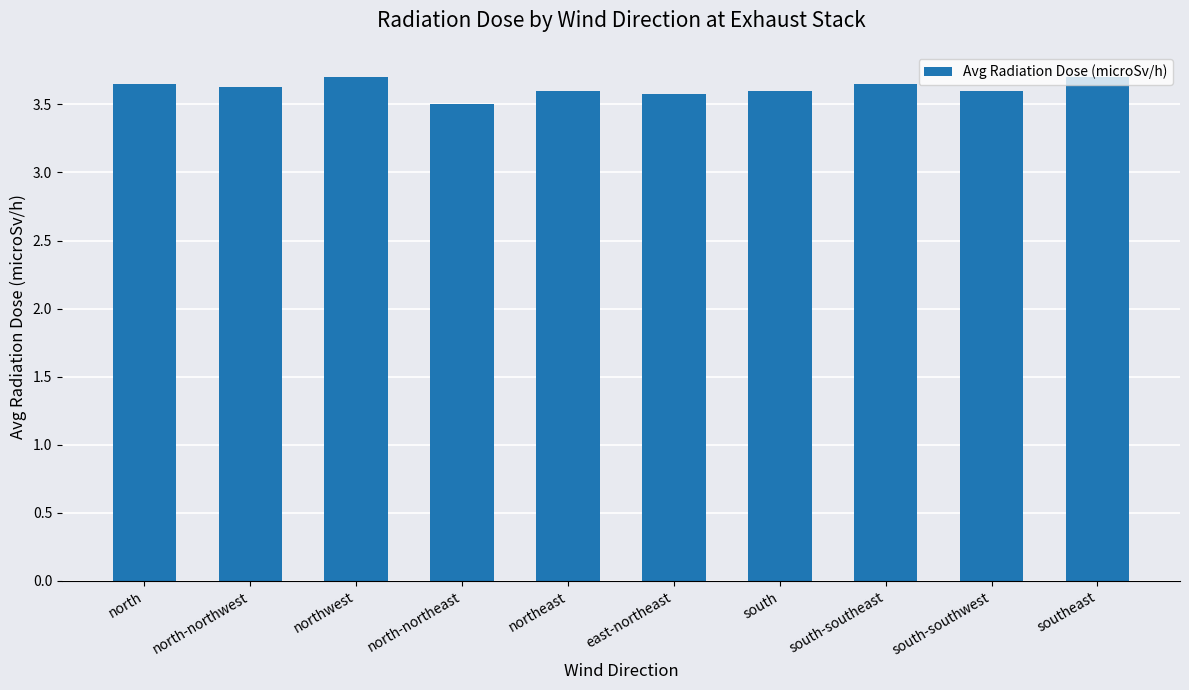

What is the greatest value displayed?

3.7